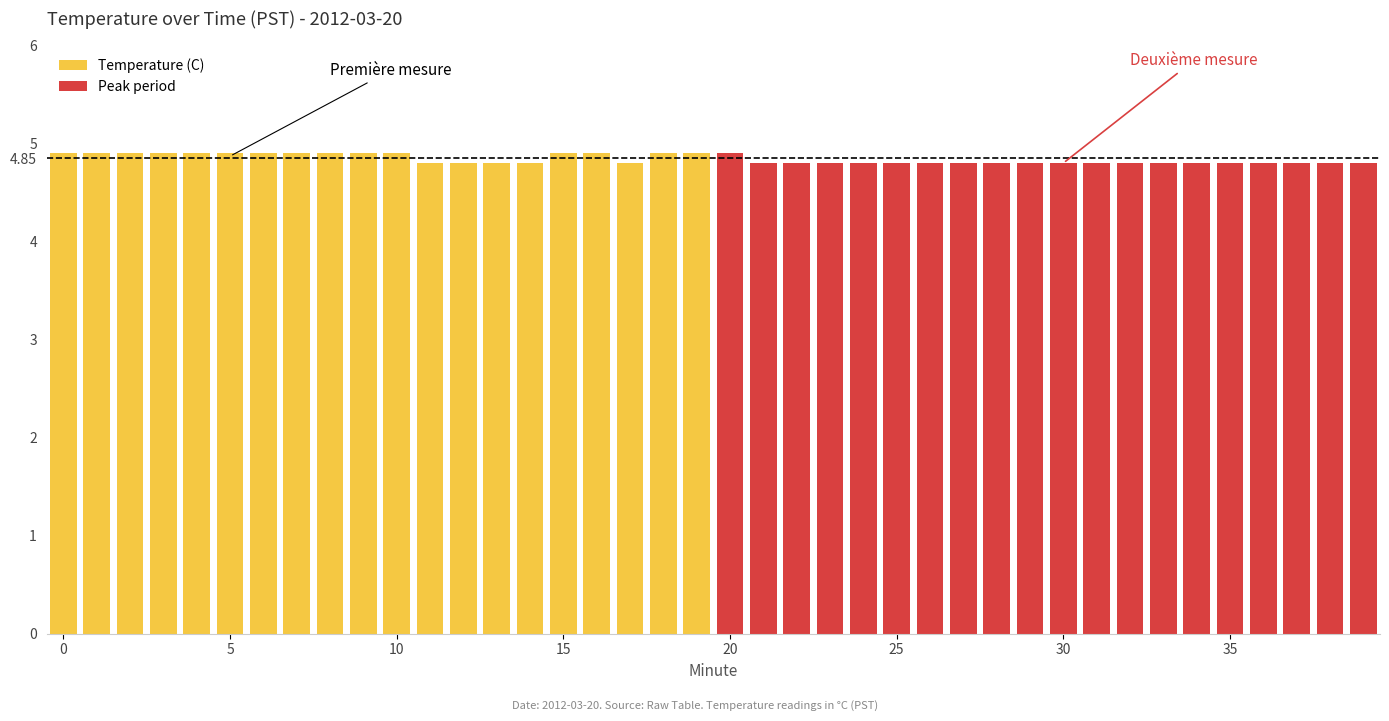

What are all the series names shown in the legend?

Temperature (C), Peak period